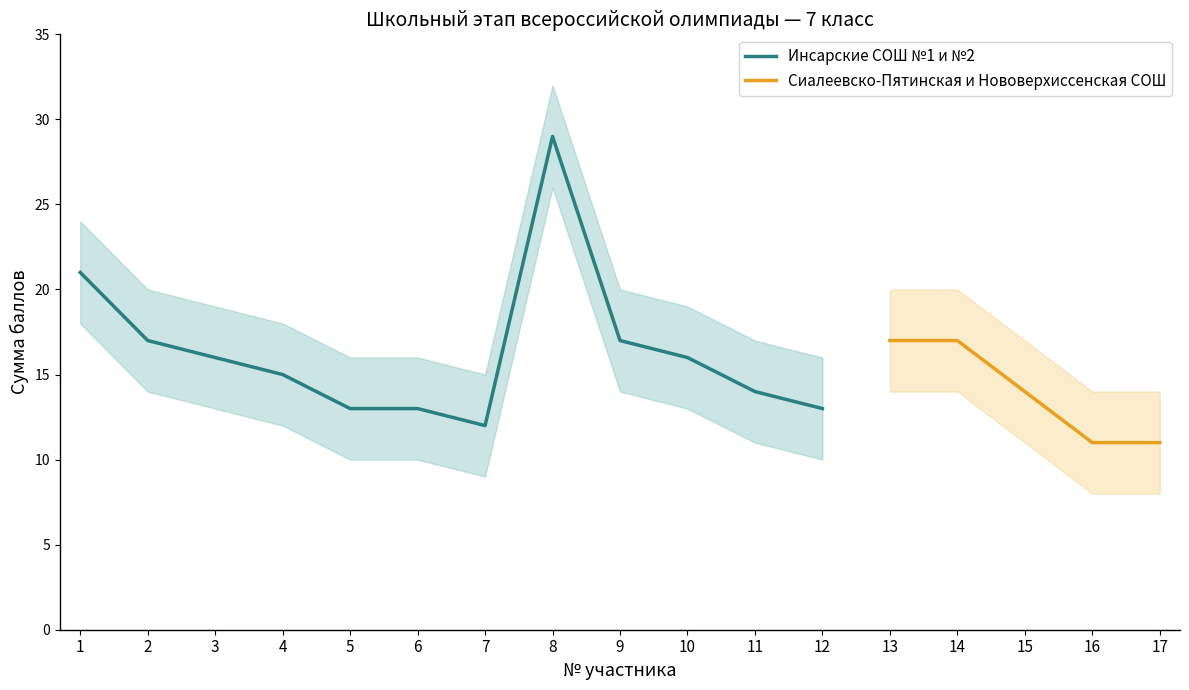

Where is the first local minimum for Сумма баллов?

7